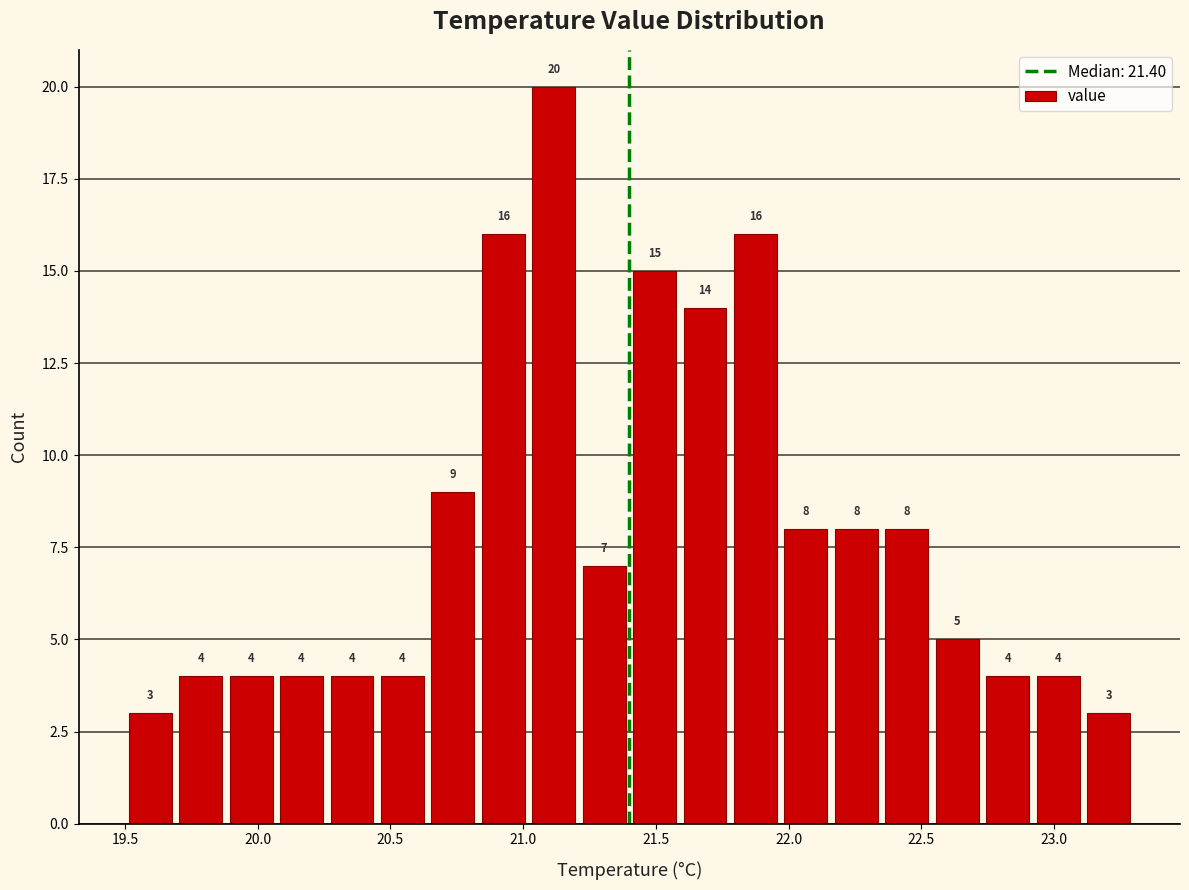

Read against the x-axis, roughly where is the centre of the tallest bar?

21.10